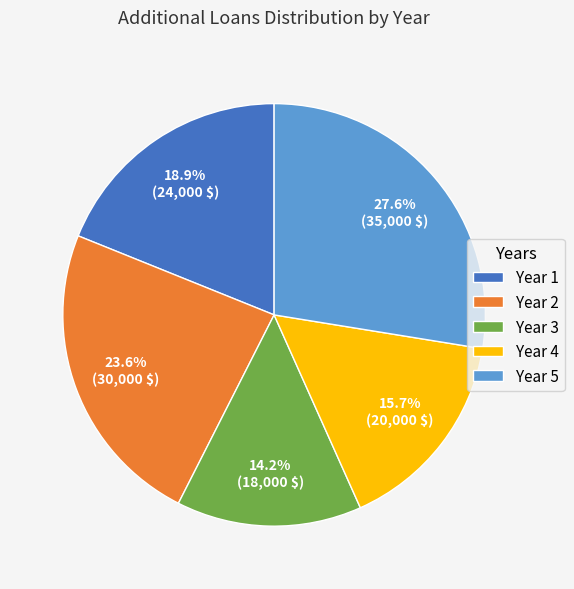

Which category has the smallest portion of the pie?

Year 3